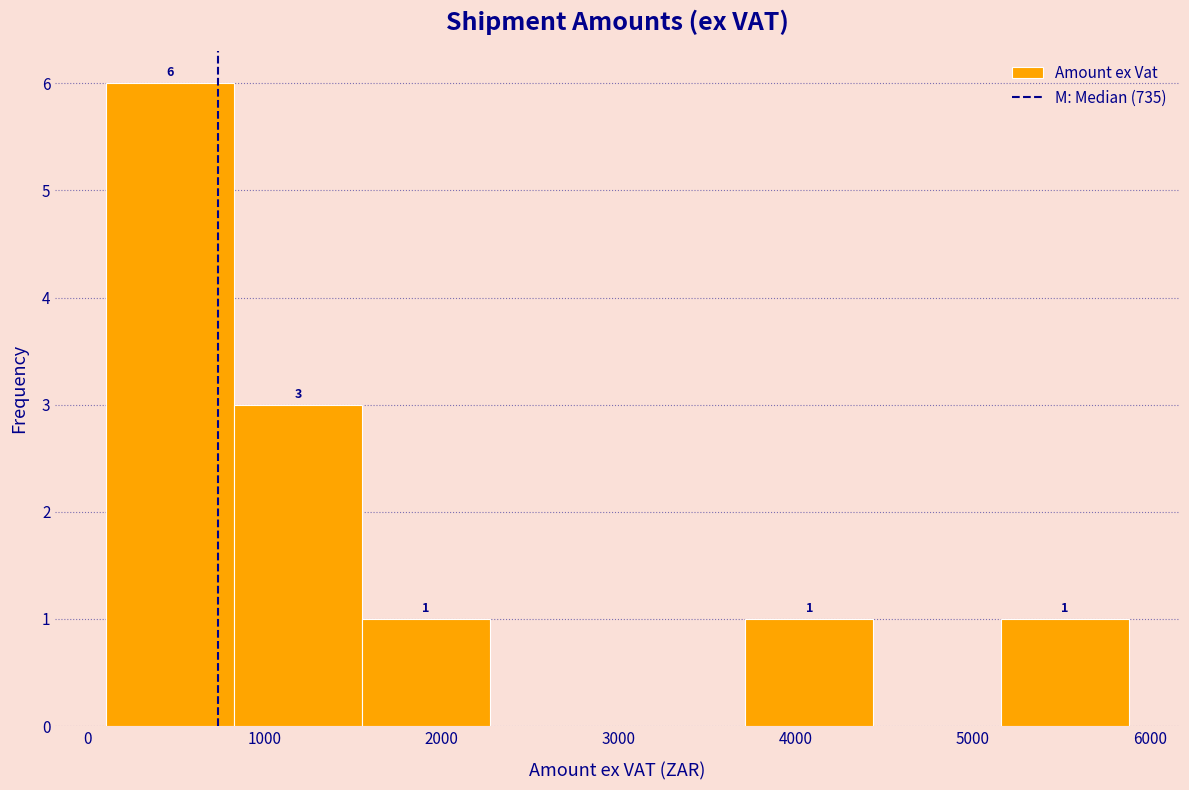

Over which range of the x-axis is the bar tallest?

100 to 800